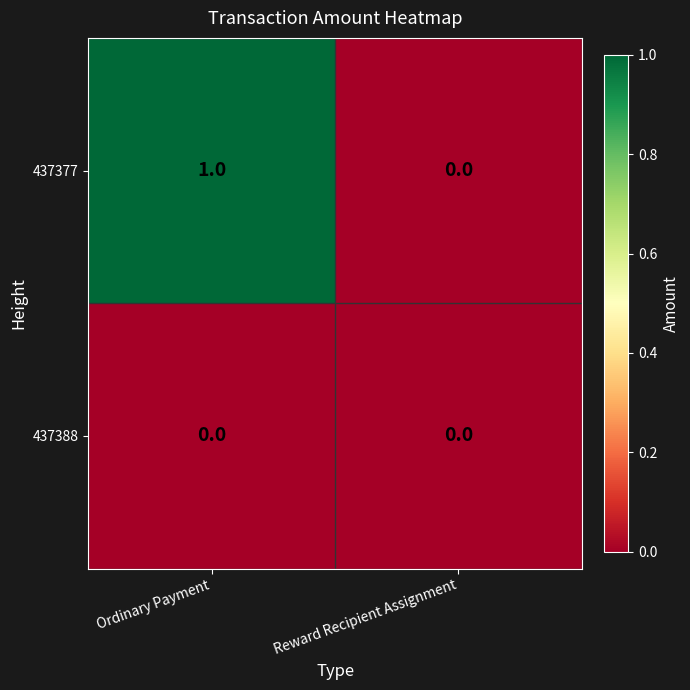

List the series in order of their overall mean, highest first.

437377, 437388